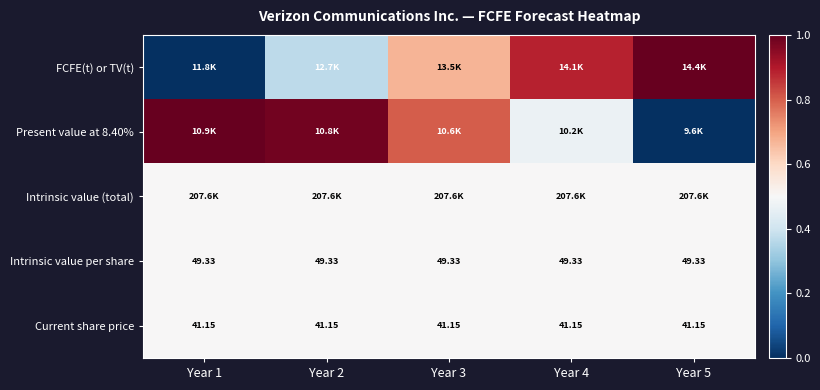

Which category has the highest value across all series?

Year 5